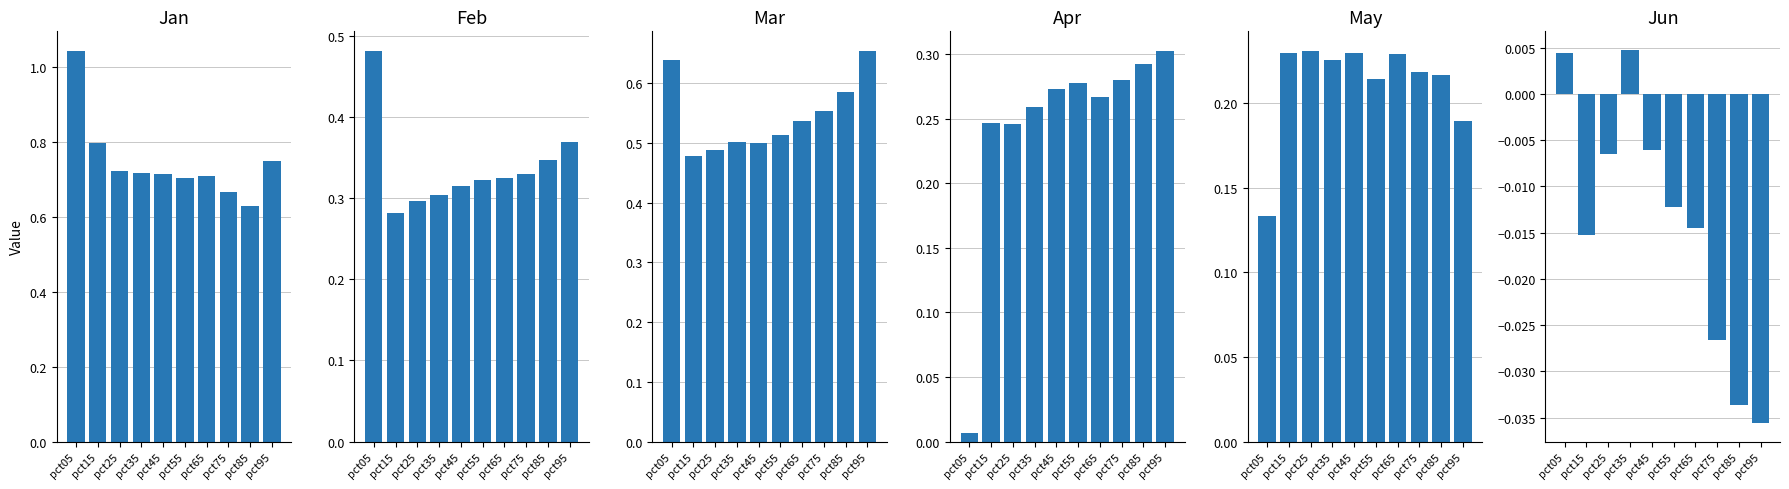

What is the highest value of the Jan series?

1.0